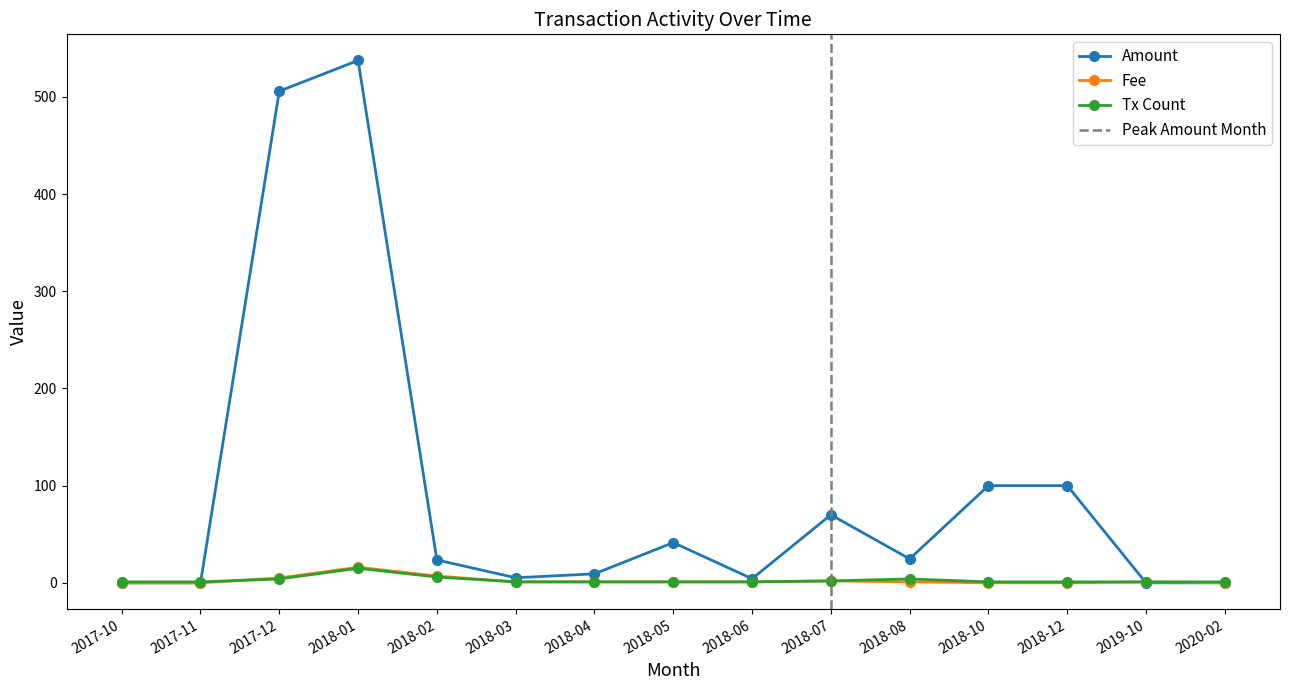

What is the label of the 15th point from the right?

2017-10